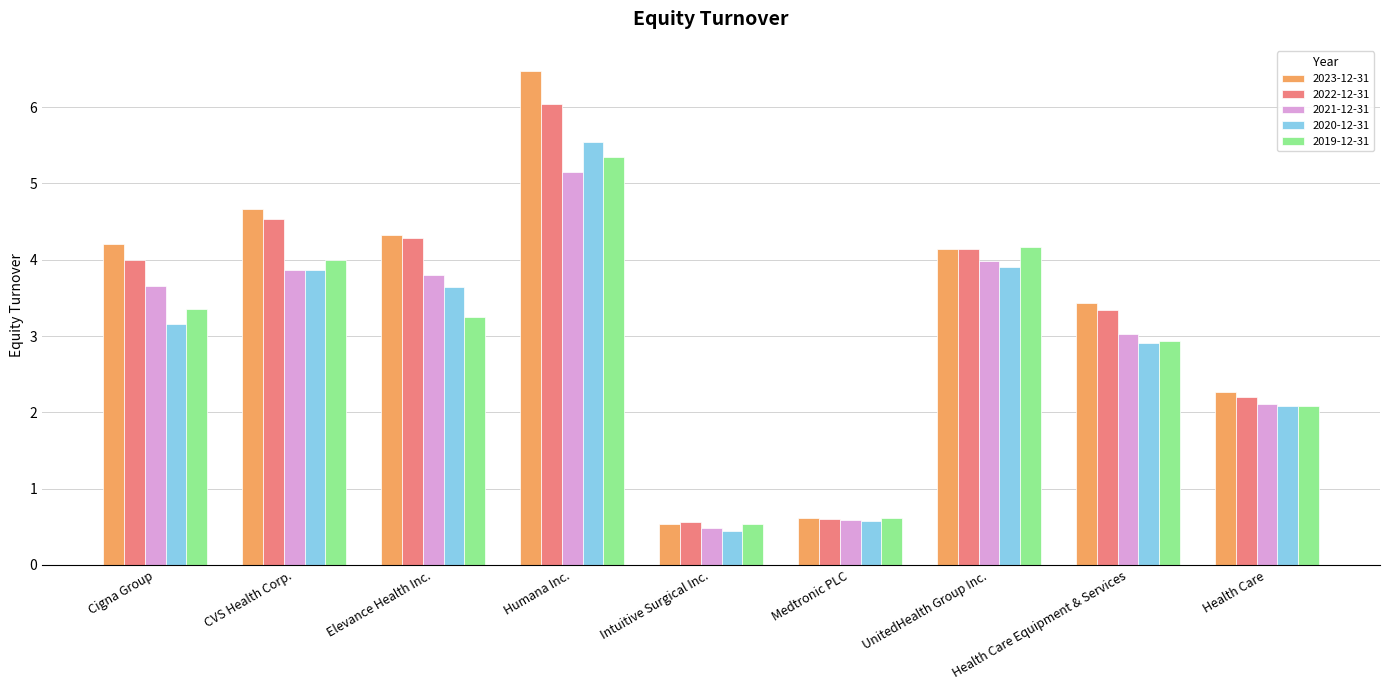

At how many categories does at least one series exceed 3?

6